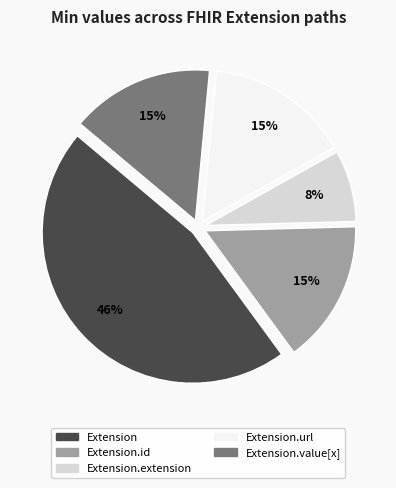

Is there a majority slice in this chart?

No